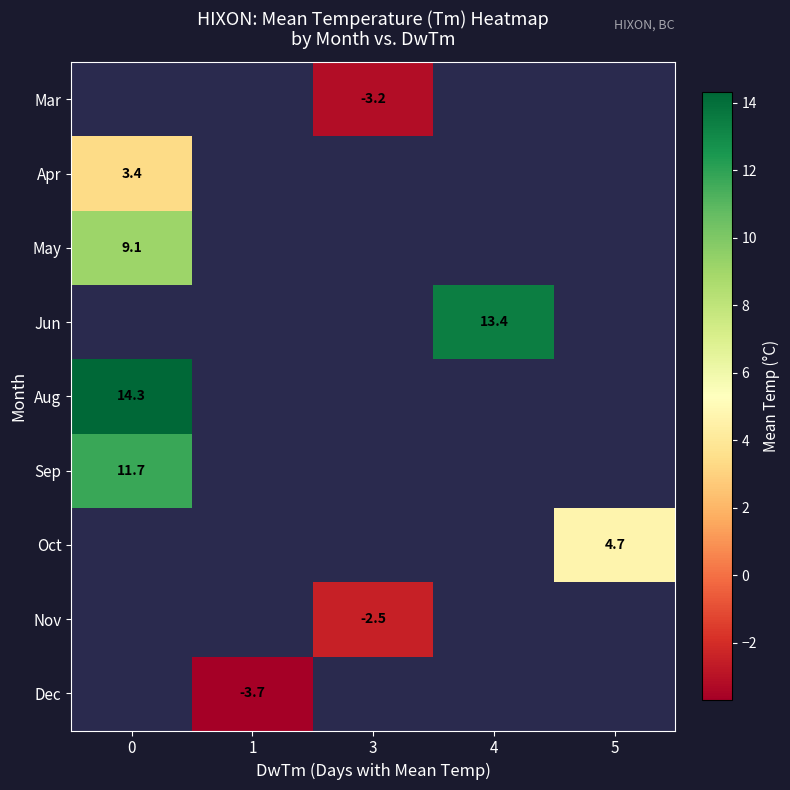

What is the minimum value for row_5?

11.7